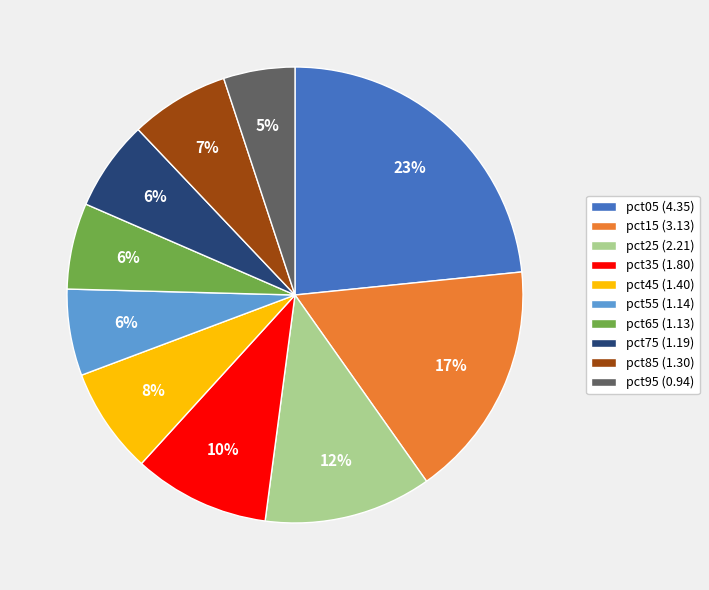

The pct05 slice represents 23% of the pie. True or false?

True